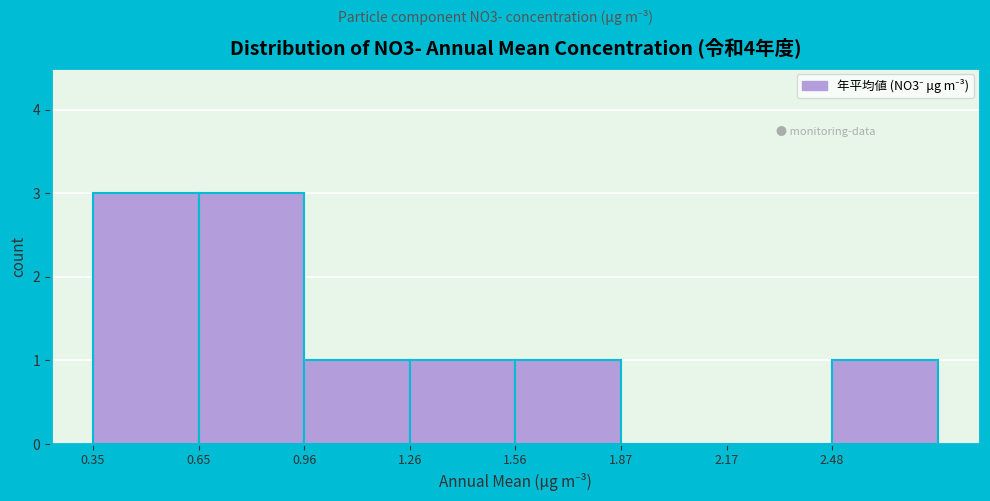

Reading left to right, transcribe this chart: for each bar, give the range it covers on the x-axis and its height. Neither the bar edges nor the heights are printed on the chart, so give them approximately, as read against the axes.

0.35 to 0.65: 3
0.65 to 0.95: 3
0.95 to 1.25: 1
1.25 to 1.55: 1
1.55 to 1.85: 1
1.85 to 2.15: 0
2.15 to 2.50: 0
2.50 to 2.80: 1